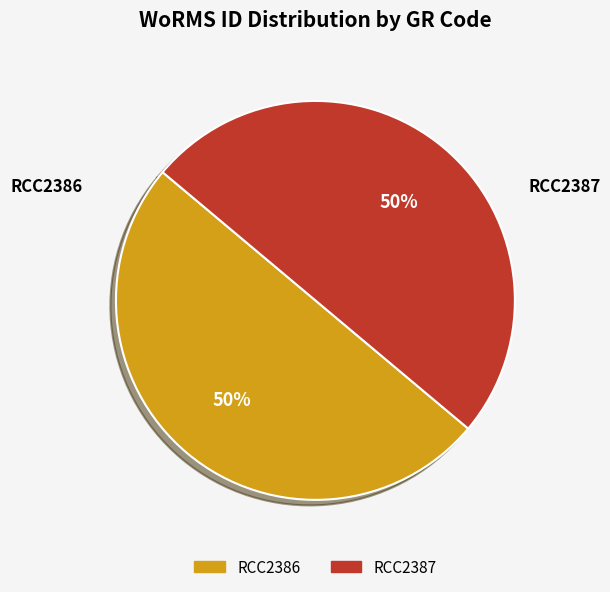

To the nearest percent, what percentage of the pie is RCC2386?

50%